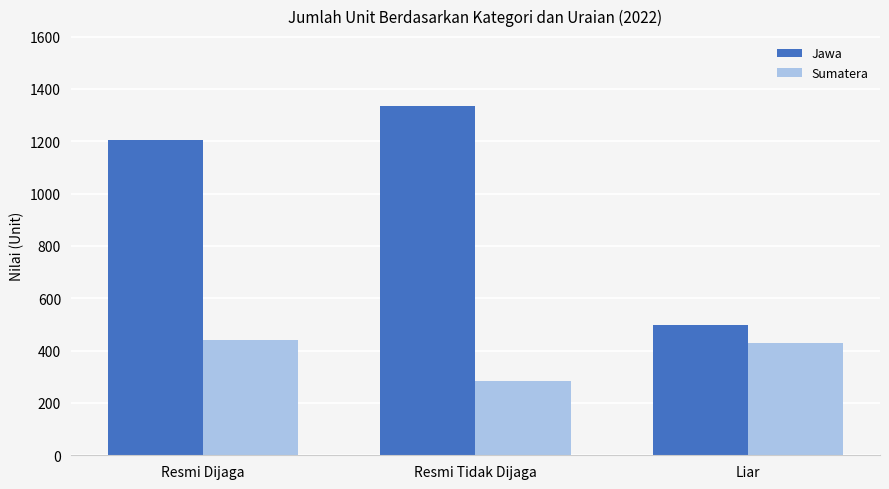

What is the total value across all series at Resmi Dijaga?

1648